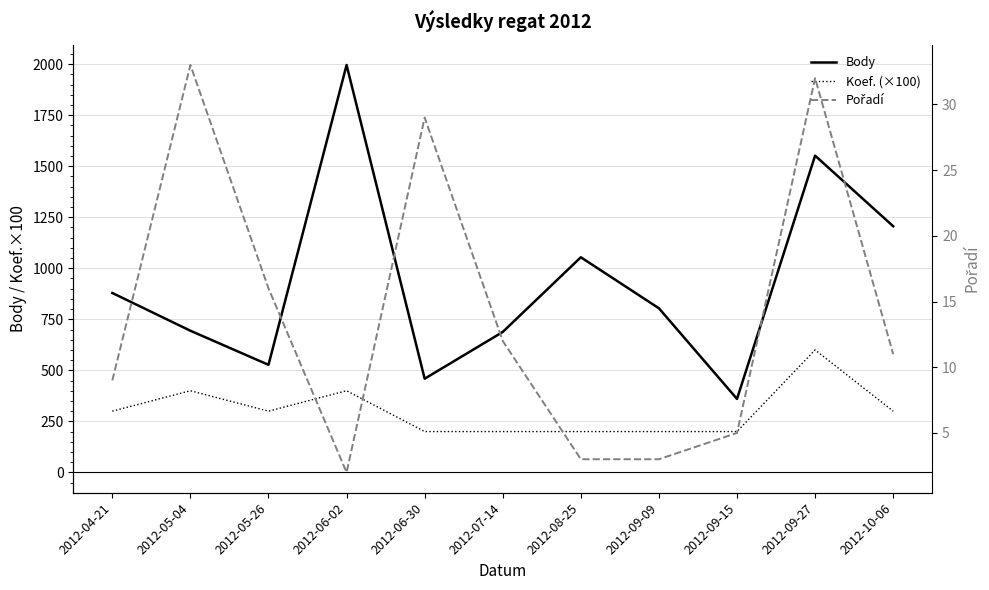

In Pořadí, how many points are higher than both neighbors (excluding endpoints)?

3